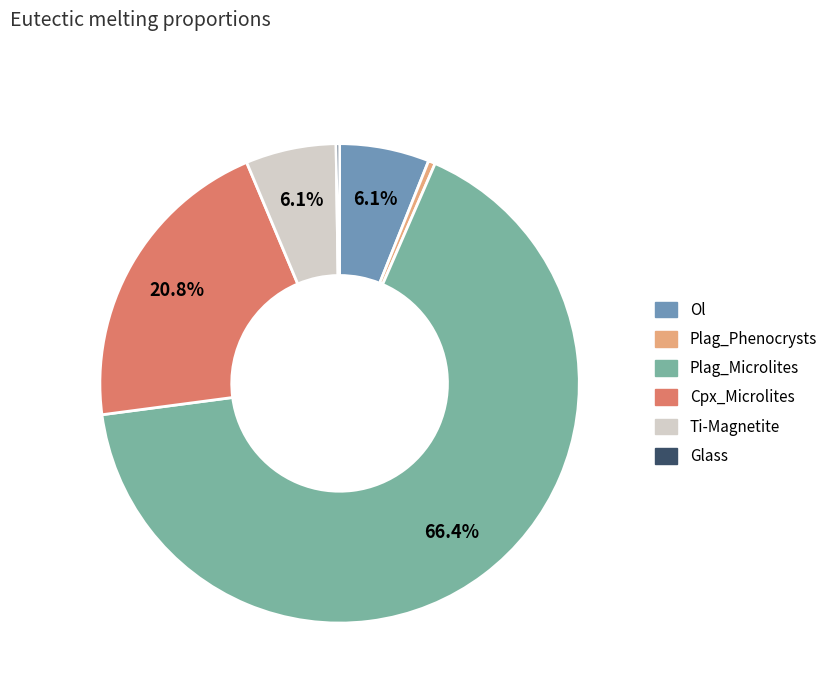

Which has a higher value, Plag_Microlites or Cpx_Microlites?

Plag_Microlites